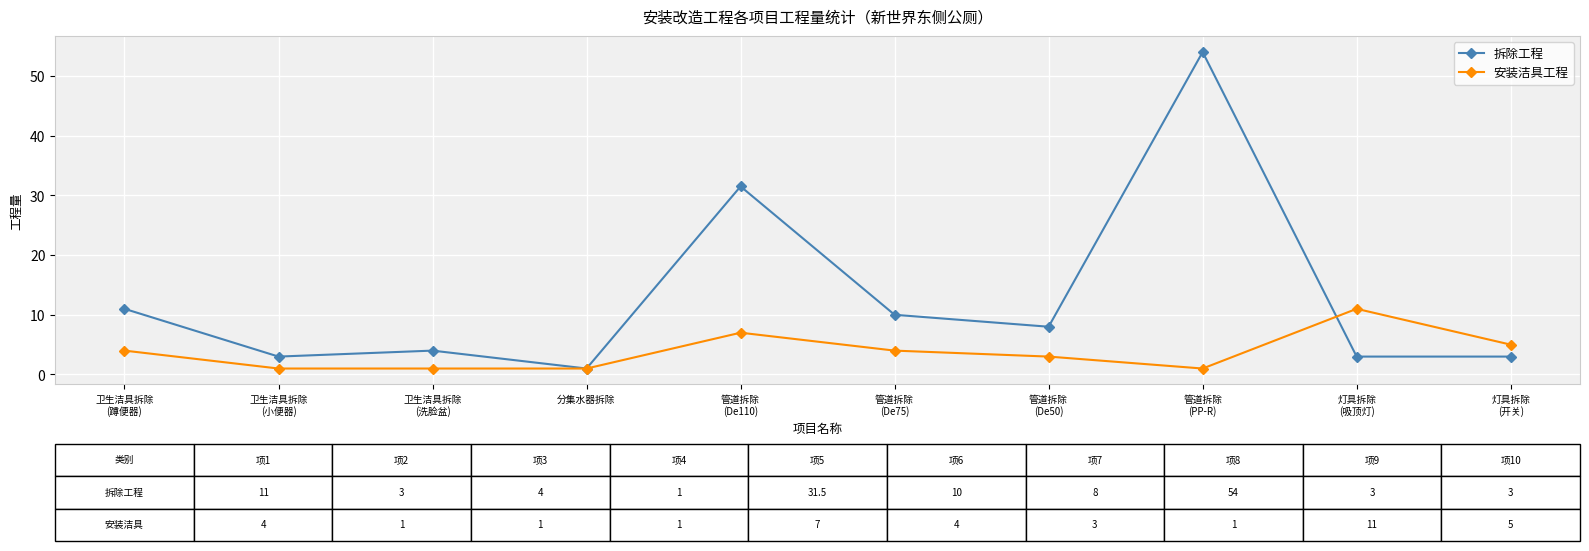

The 拆除工程 series shows 4.0 at 卫生洁具拆除
(洗脸盆). True or false?

True